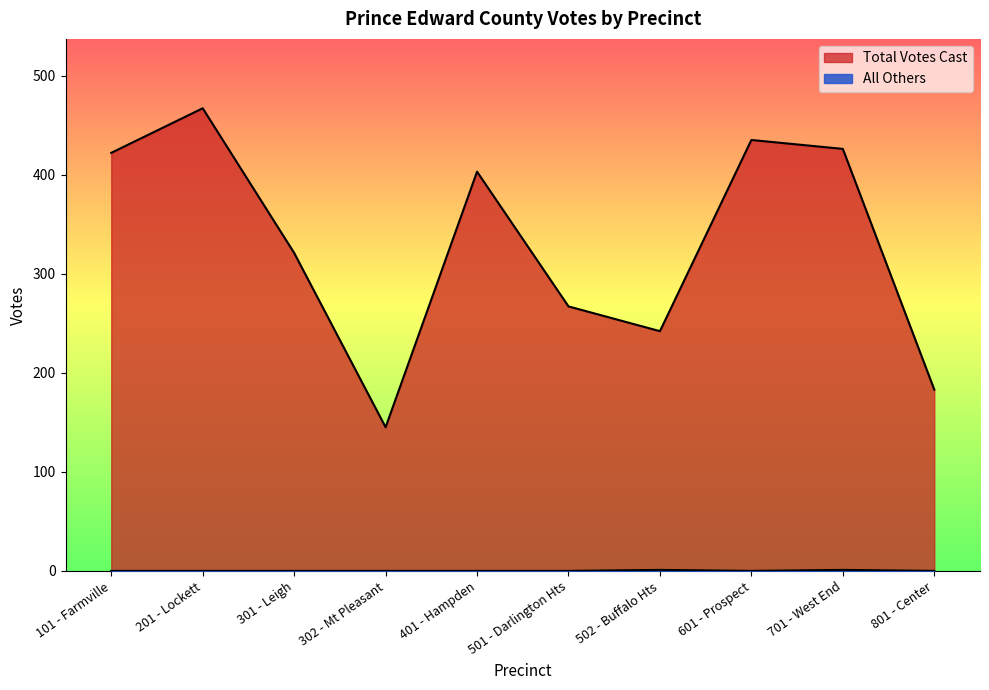

In All Others, how many points are lower than both neighbors (excluding endpoints)?

1